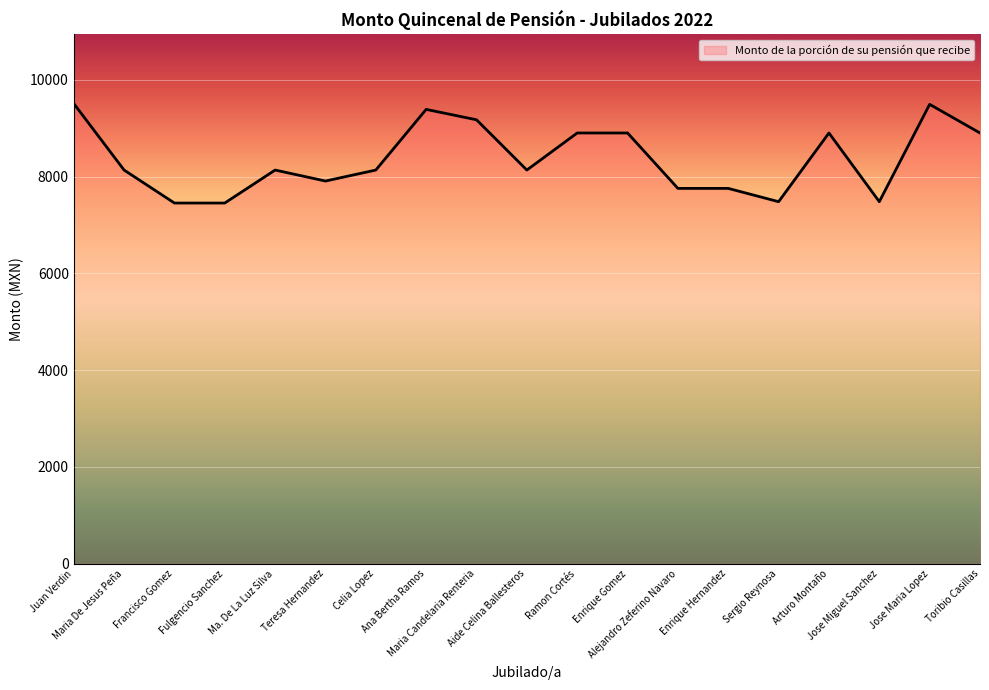

What is the smallest value displayed?

7452.6